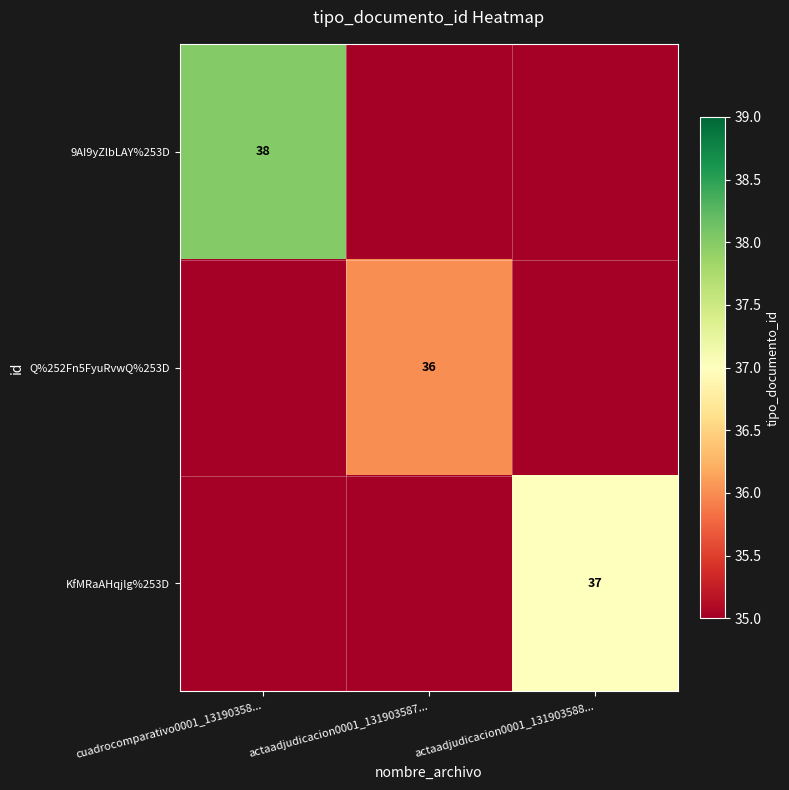

Is it true that Q%252Fn5FyuRvwQ%253D equals 36 at actaadjudicacion0001_131903587...?

True